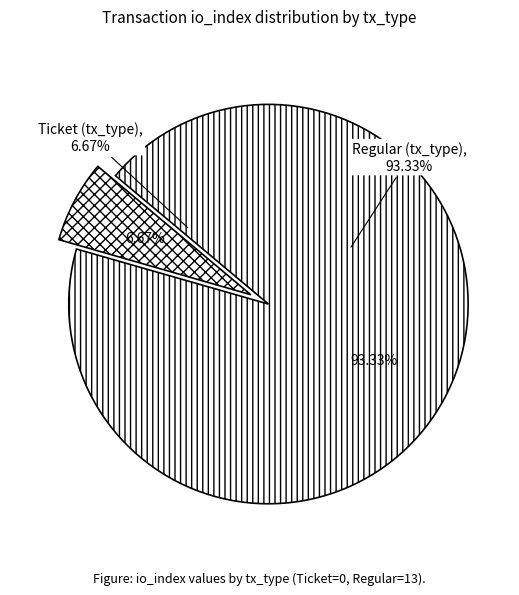

Which slice is the largest?

Regular (tx_type)